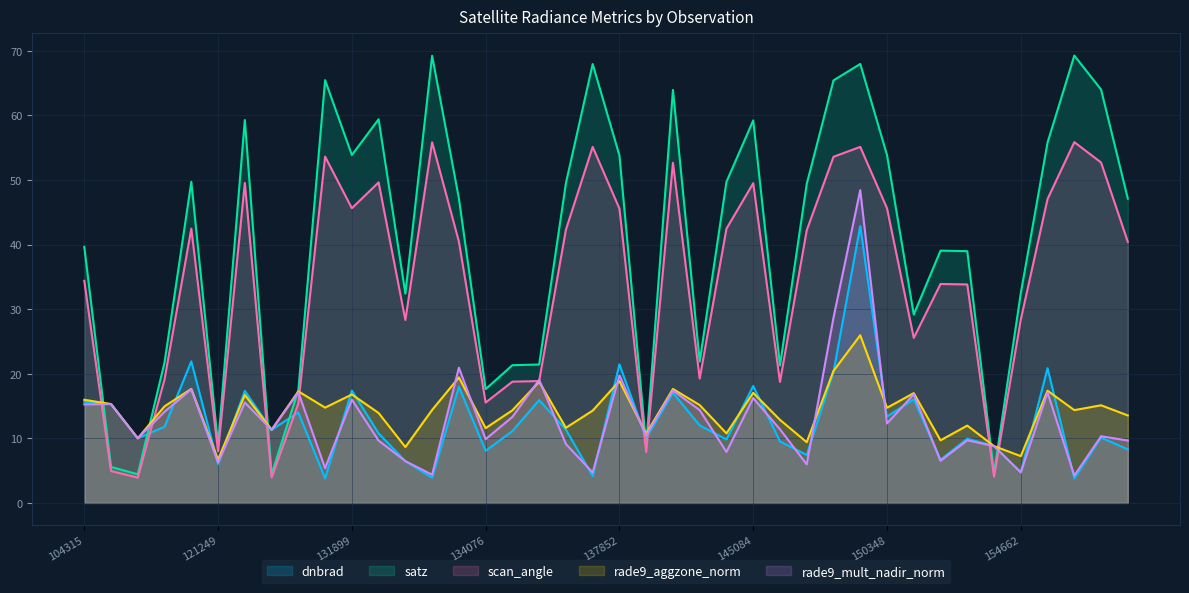

Which series has the largest range (max minus min)?

satz